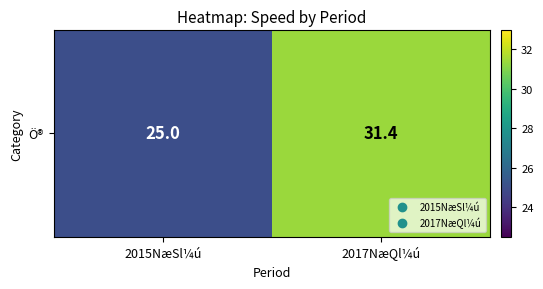

Which has a higher value, 2017NæQl¼ú or 2015NæSl¼ú?

2017NæQl¼ú